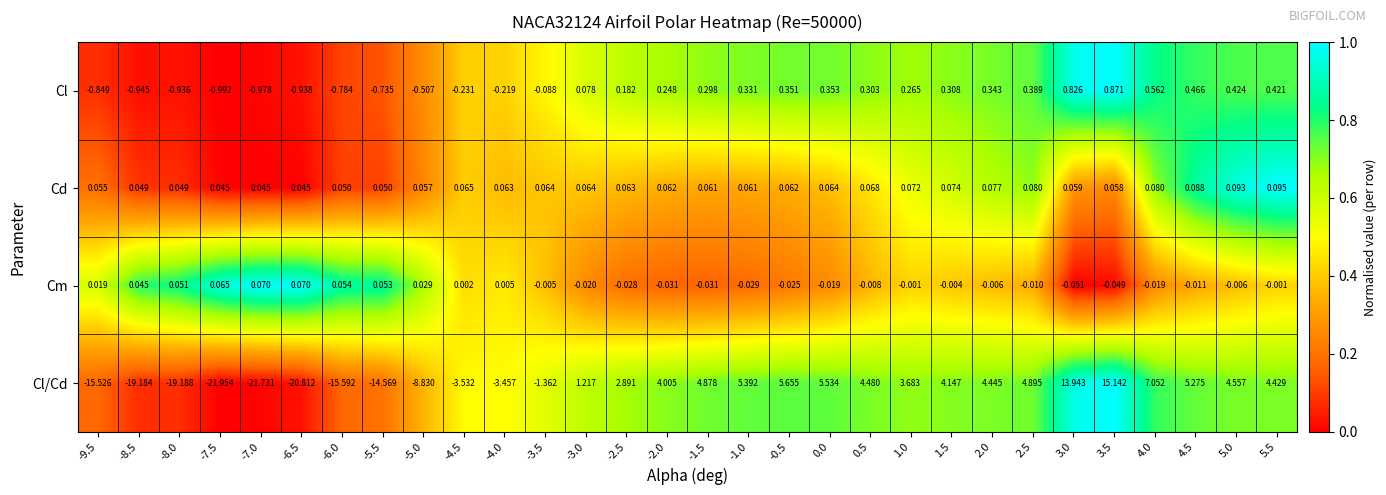

Rank the series at 1.5 from highest to lowest value.

Cl/Cd, Cl, Cd, Cm